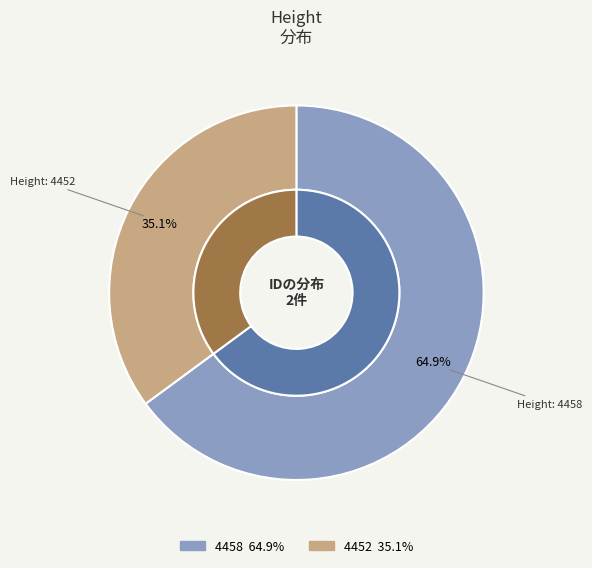

Count the number of slices in the pie.

2